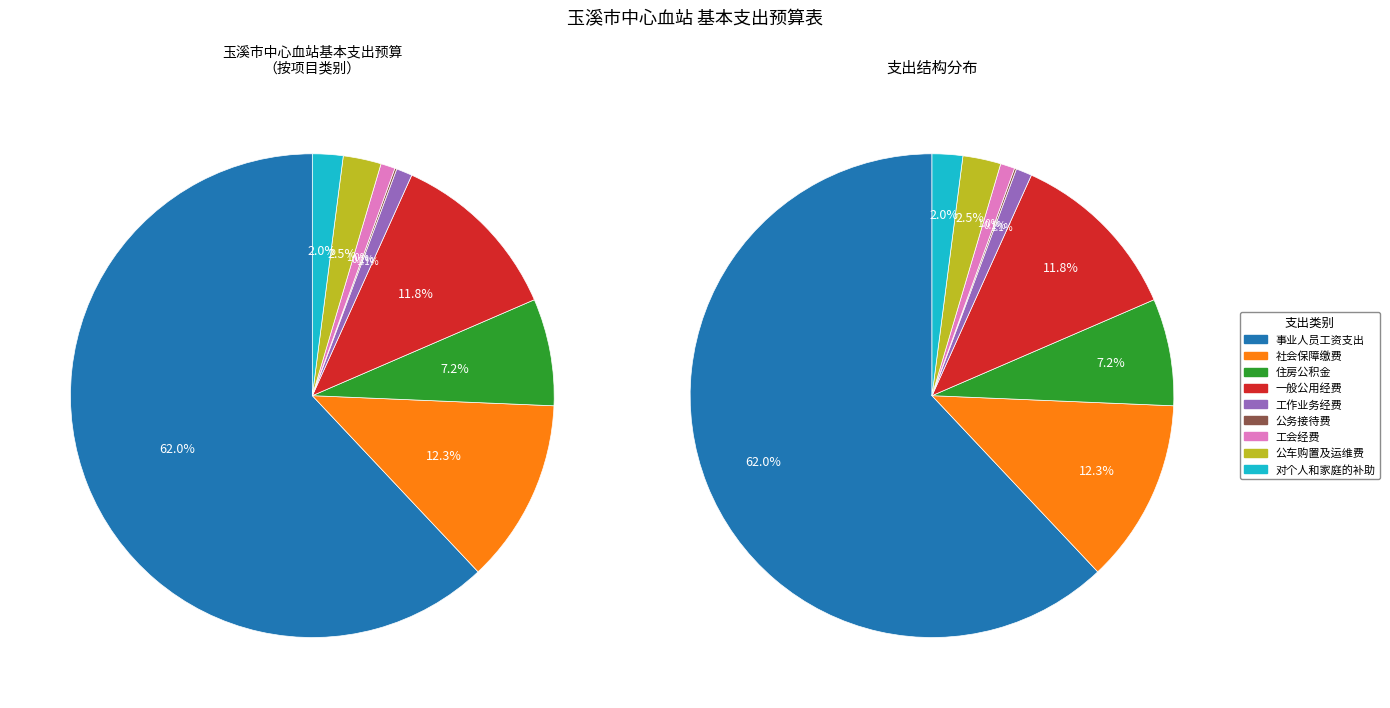

Combined, what portion of the pie is 公车购置及运维费 and 事业人员工资支出?

64.6%